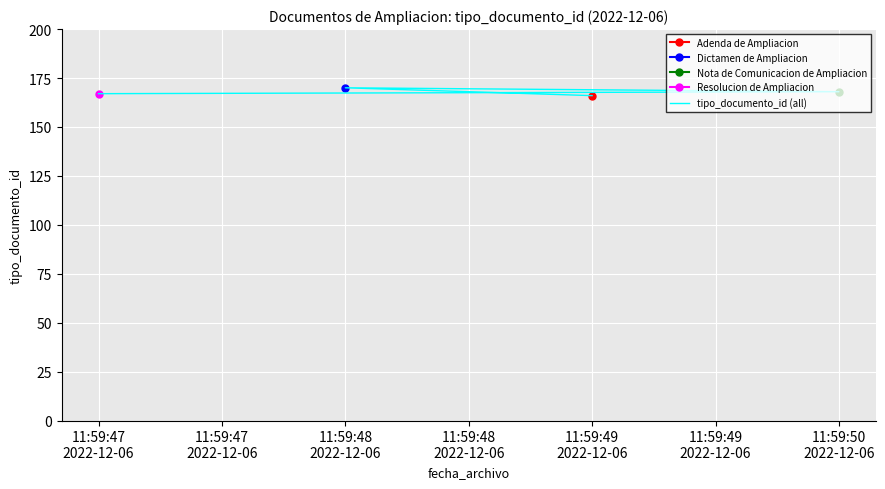

What is the difference between the maximum and minimum values?

4